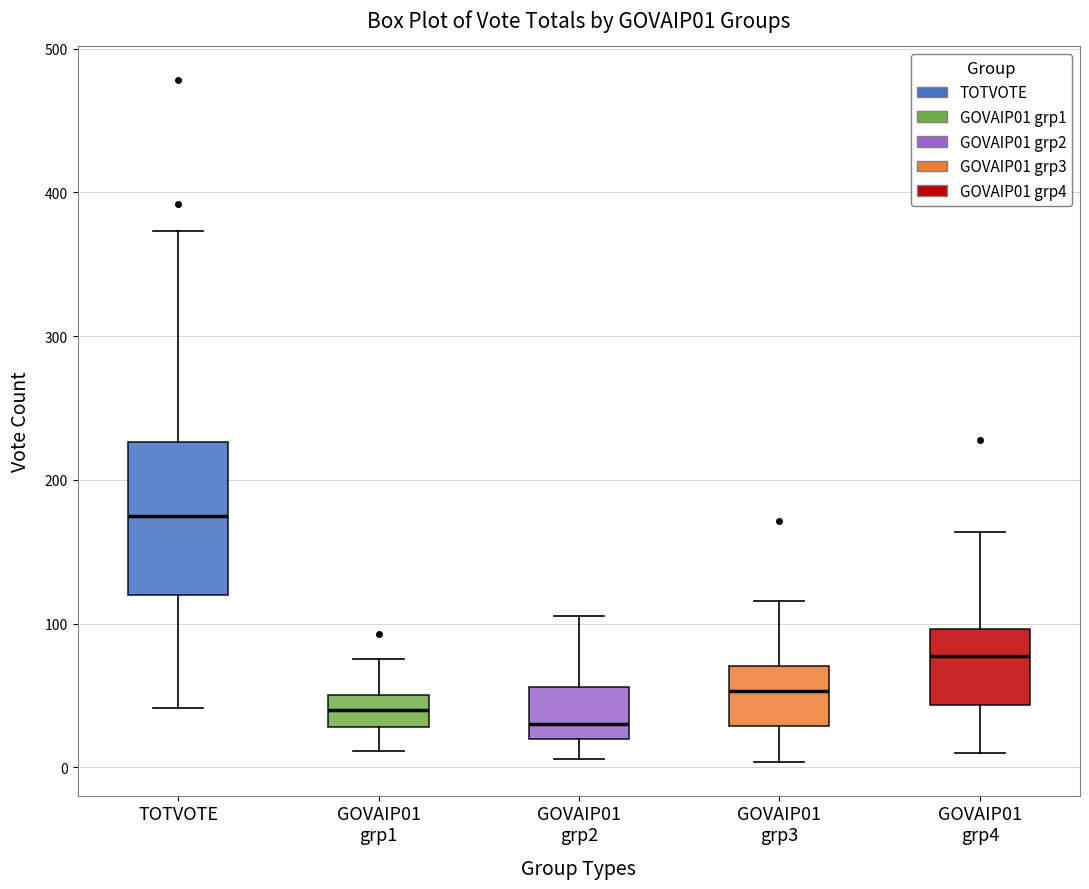

Where does the upper whisker of the box for TOTVOTE end on the y-axis? The values are not printed on the chart, so give them approximately, as read against the axis.

370